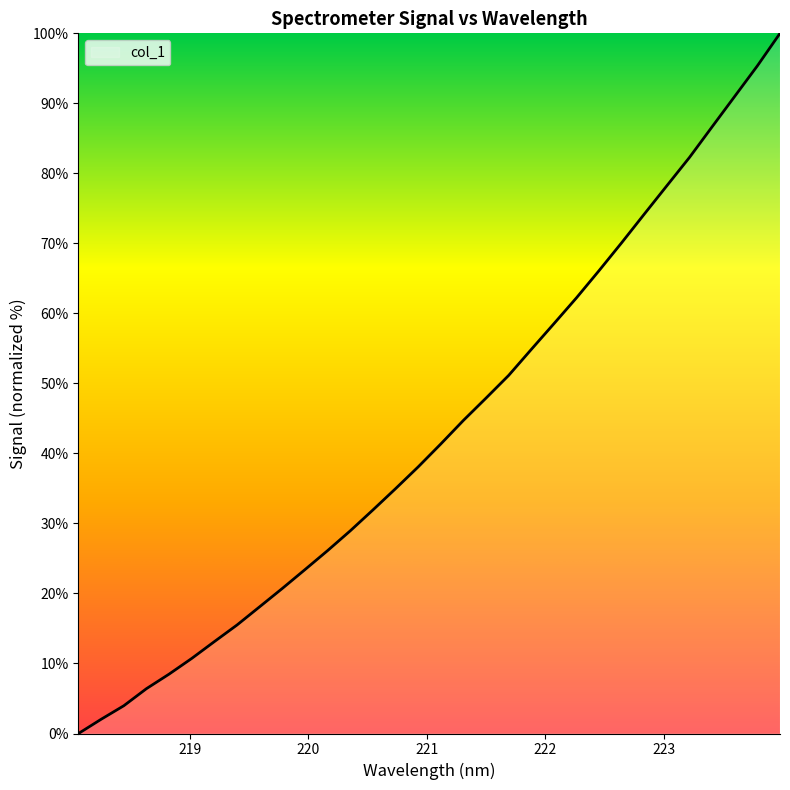

What is the greatest value displayed?

100.0